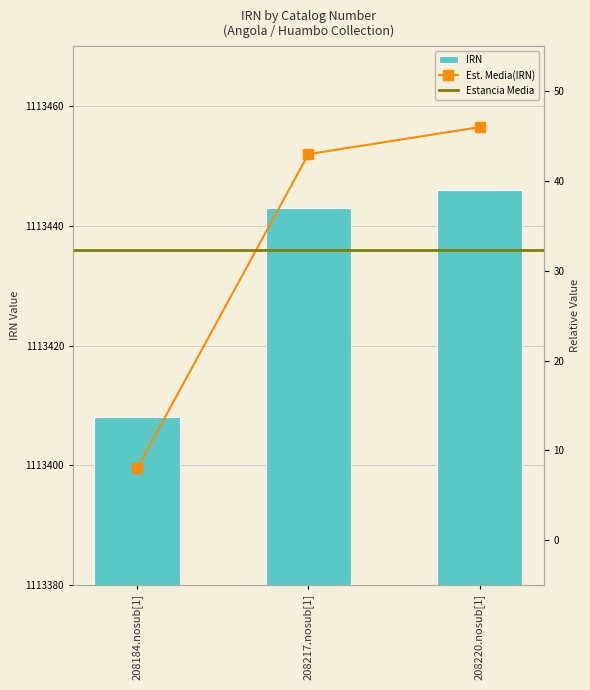

What is the sum of all values?

3340297